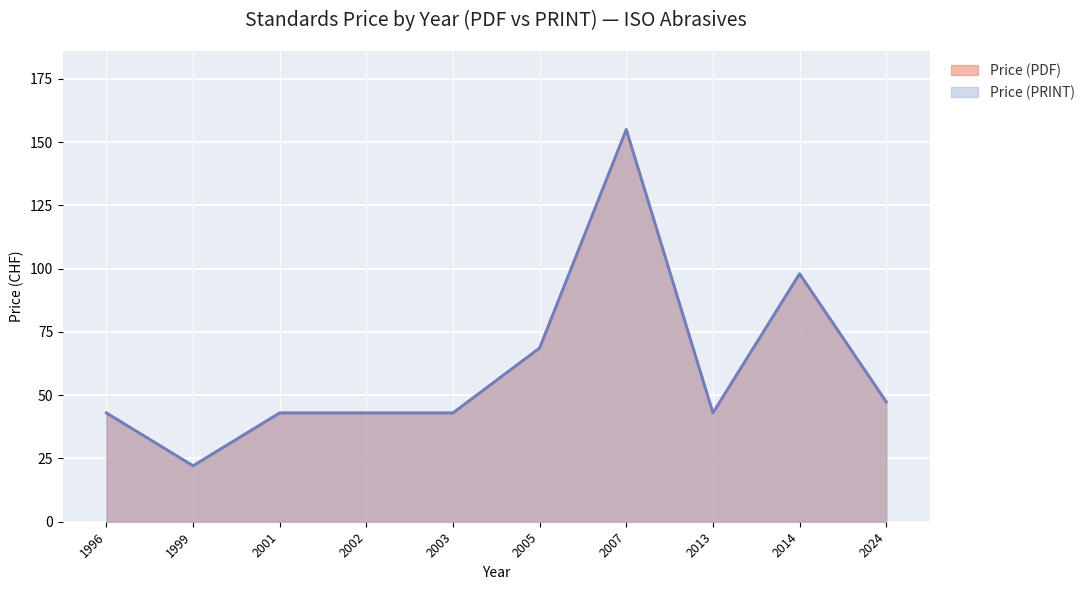

Does the chart display data point markers on the line(s)?

No